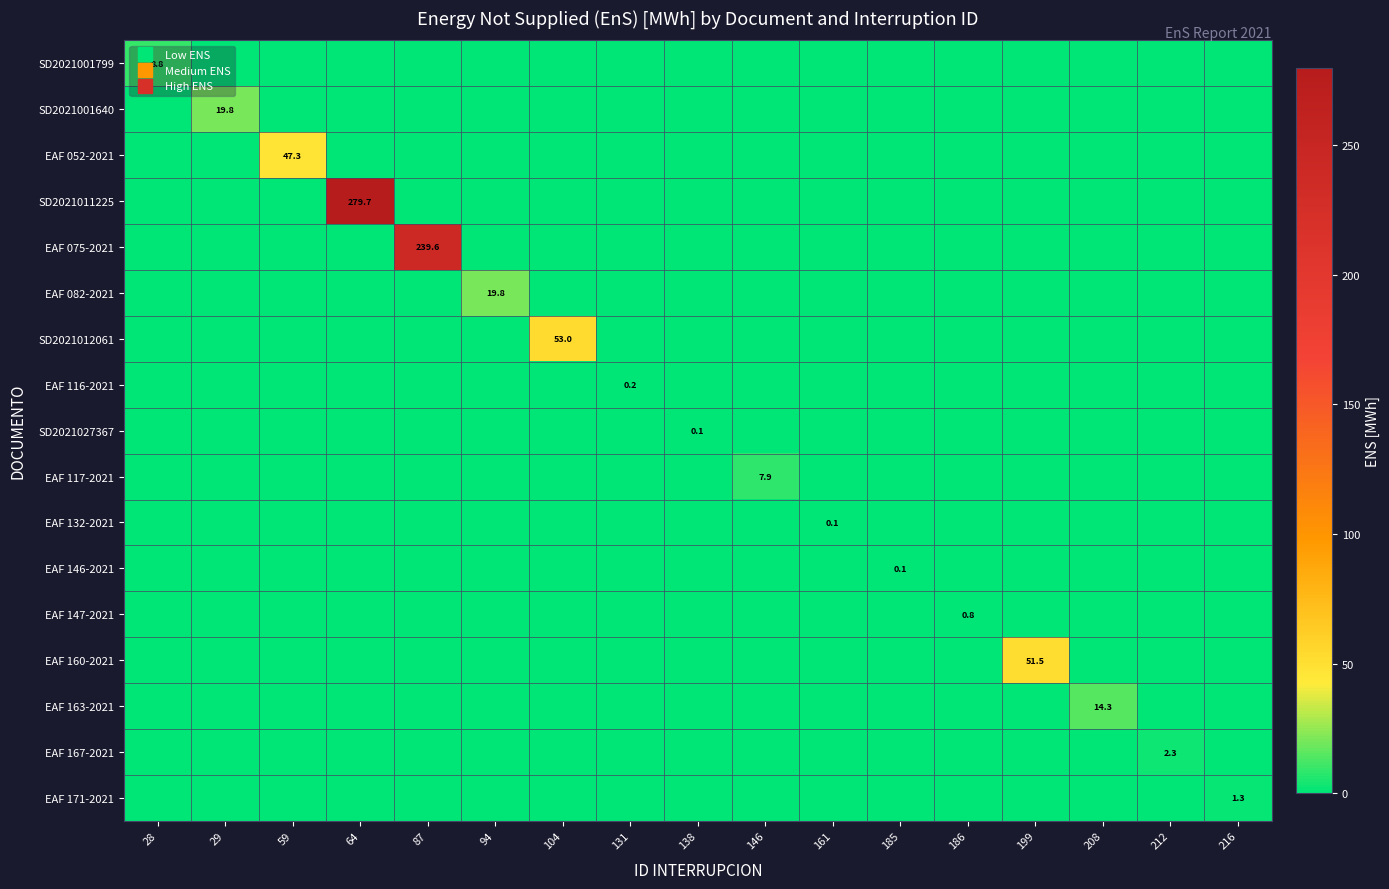

Is it true that SD2021012061 equals 0.0 at 94?

True